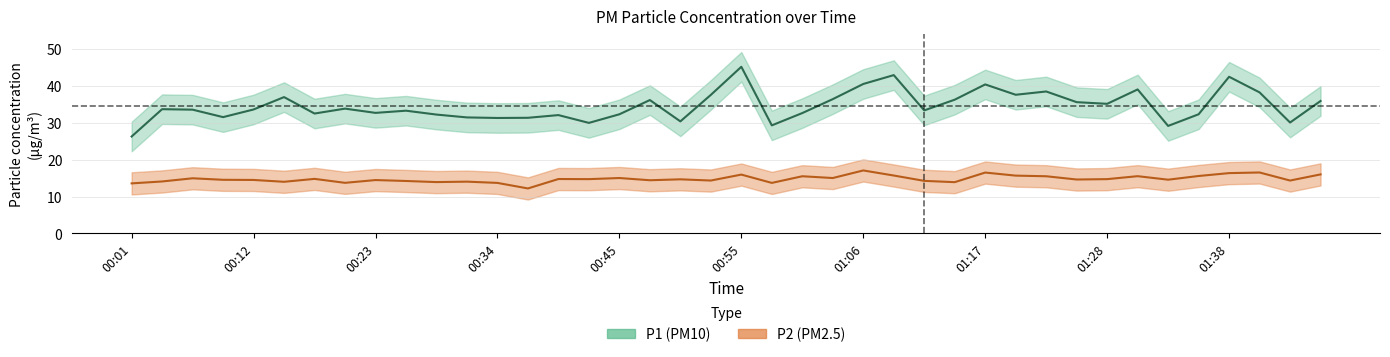

What value does the P1 series have at 00:47?

36.1